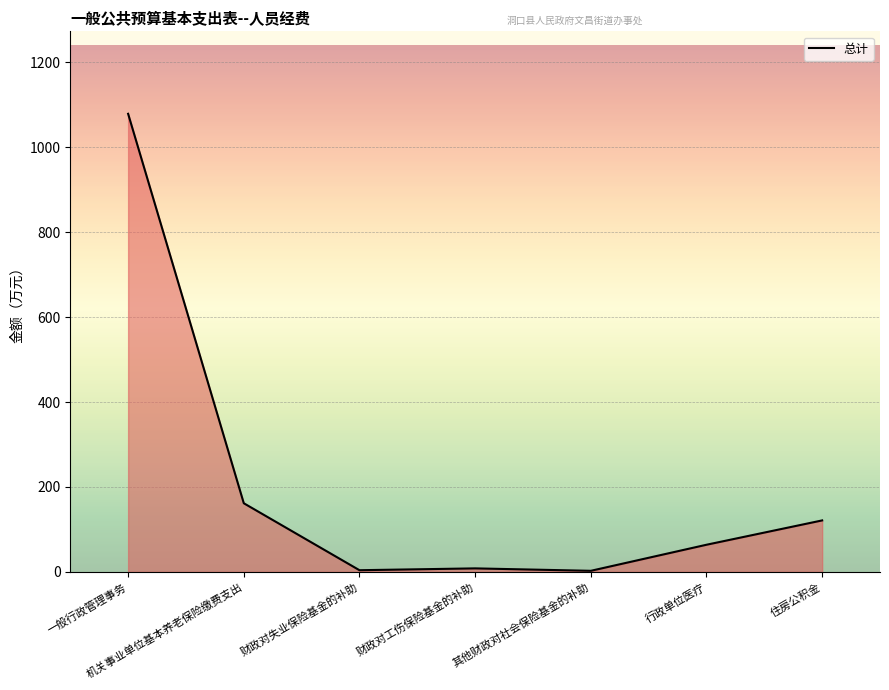

What is the change in value from 机关事业单位基本养老保险缴费支出 to 其他财政对社会保险基金的补助?

-159.1